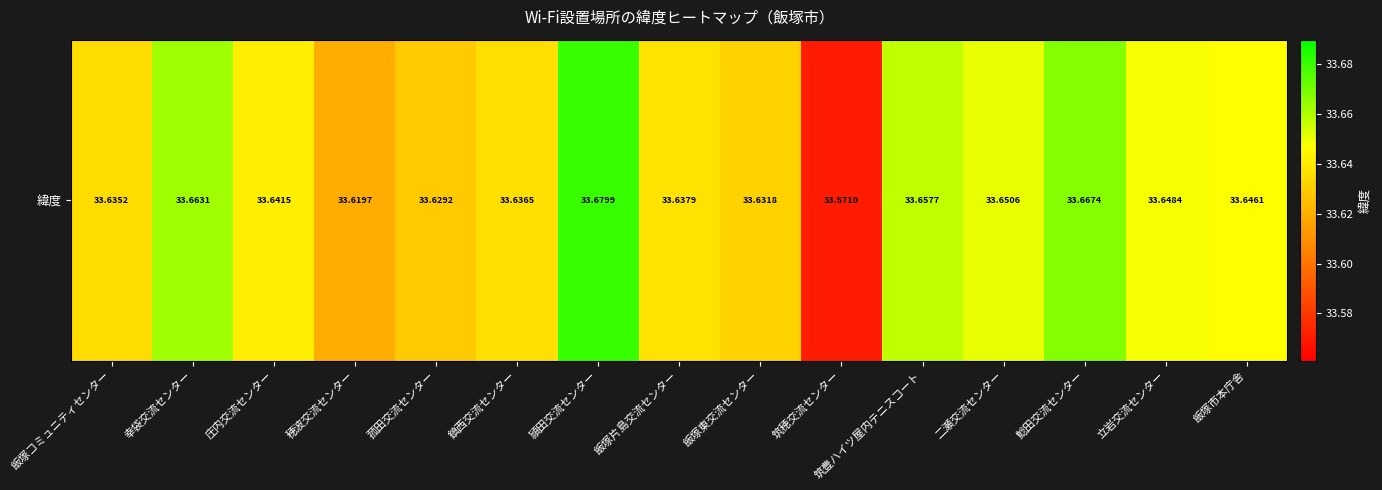

What is the sum of all values?

504.6